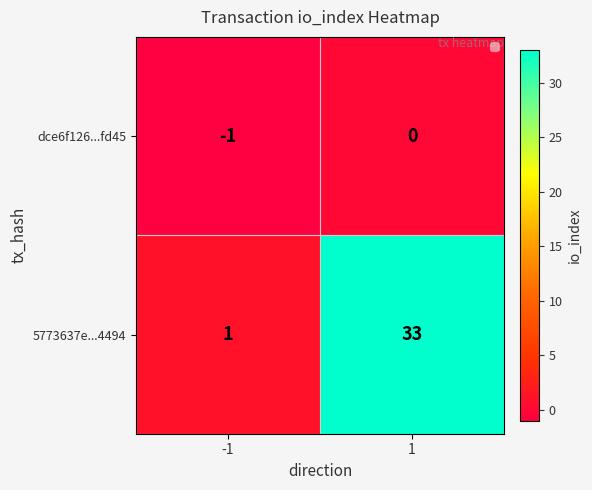

At how many categories does at least one series exceed 8?

1